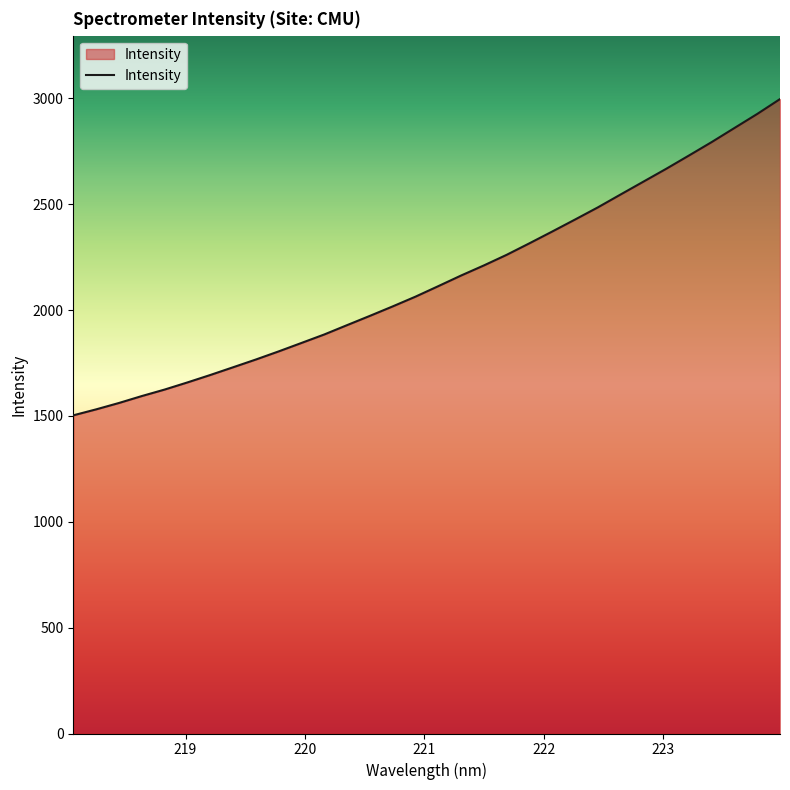

What is the minimum value shown in the chart?

1503.1